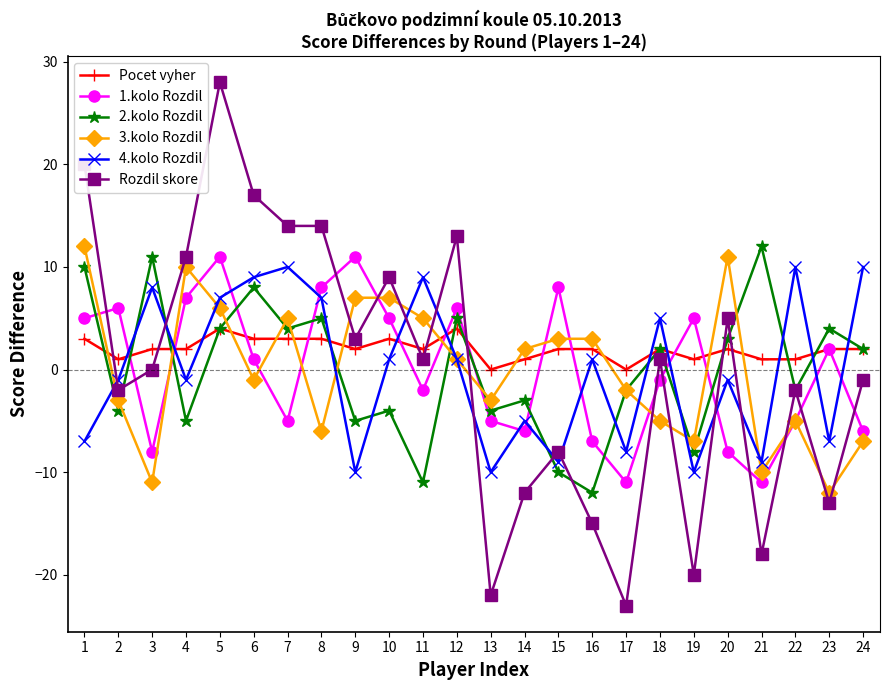

Reading left to right, transcribe all the data shown in this chart.

Pocet vyher: 3	1	2	2	4	3	3	3	2	3	2	4	0	1	2	2	0	2	1	2	1	1	2	2
1.kolo Rozdil: 5	6	-8	7	11	1	-5	8	11	5	-2	6	-5	-6	8	-7	-11	-1	5	-8	-11	-5	2	-6
2.kolo Rozdil: 10	-4	11	-5	4	8	4	5	-5	-4	-11	5	-4	-3	-10	-12	-2	2	-8	3	12	-2	4	2
3.kolo Rozdil: 12	-3	-11	10	6	-1	5	-6	7	7	5	1	-3	2	3	3	-2	-5	-7	11	-10	-5	-12	-7
4.kolo Rozdil: -7	-1	8	-1	7	9	10	7	-10	1	9	1	-10	-5	-9	1	-8	5	-10	-1	-9	10	-7	10
Rozdil skore: 20	-2	0	11	28	17	14	14	3	9	1	13	-22	-12	-8	-15	-23	1	-20	5	-18	-2	-13	-1